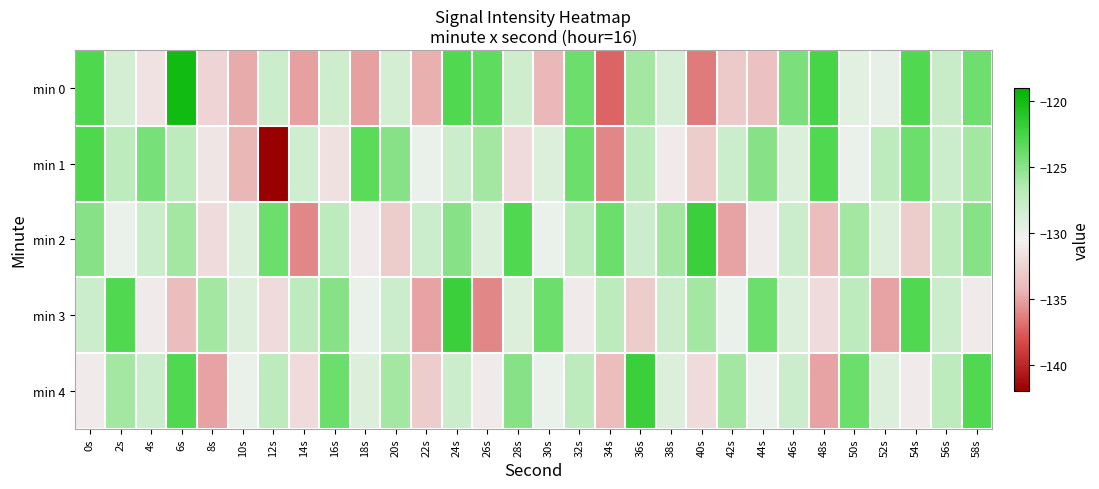

Reading left to right, transcribe all the data shown in this chart.

min 0: 0s=-122.9	2s=-128.5	4s=-131.6	6s=-120.0	8s=-132.4	10s=-134.8	12s=-128.0	14s=-135.1	16s=-128.1	18s=-135.1	20s=-128.5	22s=-134.6	24s=-123.0	26s=-123.5	28s=-128.2	30s=-134.2	32s=-124.0	34s=-137.3	36s=-125.9	38s=-128.7	40s=-136.5	42s=-133.1	44s=-133.7	46s=-124.5	48s=-122.5	50s=-129.4	52s=-129.9	54s=-123.0	56s=-127.8	58s=-124.1
min 1: 0s=-122.9	2s=-127.2	4s=-124.4	6s=-127.0	8s=-131.4	10s=-134.3	12s=-142.1	14s=-128.3	16s=-131.6	18s=-123.4	20s=-125.0	22s=-130.0	24s=-128.0	26s=-126.0	28s=-132.0	30s=-129.0	32s=-124.0	34s=-136.0	36s=-127.0	38s=-131.0	40s=-133.0	42s=-128.0	44s=-125.0	46s=-129.0	48s=-123.0	50s=-130.0	52s=-127.0	54s=-124.0	56s=-128.0	58s=-126.0
min 2: 0s=-125.0	2s=-130.0	4s=-128.0	6s=-126.0	8s=-132.0	10s=-129.0	12s=-124.0	14s=-136.0	16s=-127.0	18s=-131.0	20s=-133.0	22s=-128.0	24s=-125.0	26s=-129.0	28s=-123.0	30s=-130.0	32s=-127.0	34s=-124.0	36s=-128.0	38s=-126.0	40s=-122.0	42s=-135.0	44s=-131.0	46s=-128.0	48s=-134.0	50s=-126.0	52s=-129.0	54s=-133.0	56s=-127.0	58s=-125.0
min 3: 0s=-128.0	2s=-123.0	4s=-131.0	6s=-134.0	8s=-126.0	10s=-129.0	12s=-132.0	14s=-127.0	16s=-125.0	18s=-130.0	20s=-128.0	22s=-135.0	24s=-122.0	26s=-136.0	28s=-129.0	30s=-124.0	32s=-131.0	34s=-127.0	36s=-133.0	38s=-128.0	40s=-126.0	42s=-130.0	44s=-124.0	46s=-129.0	48s=-132.0	50s=-127.0	52s=-135.0	54s=-123.0	56s=-128.0	58s=-131.0
min 4: 0s=-131.0	2s=-126.0	4s=-128.0	6s=-123.0	8s=-135.0	10s=-130.0	12s=-127.0	14s=-132.0	16s=-124.0	18s=-129.0	20s=-126.0	22s=-133.0	24s=-128.0	26s=-131.0	28s=-125.0	30s=-130.0	32s=-127.0	34s=-134.0	36s=-122.0	38s=-129.0	40s=-132.0	42s=-126.0	44s=-130.0	46s=-128.0	48s=-135.0	50s=-124.0	52s=-129.0	54s=-131.0	56s=-127.0	58s=-123.0